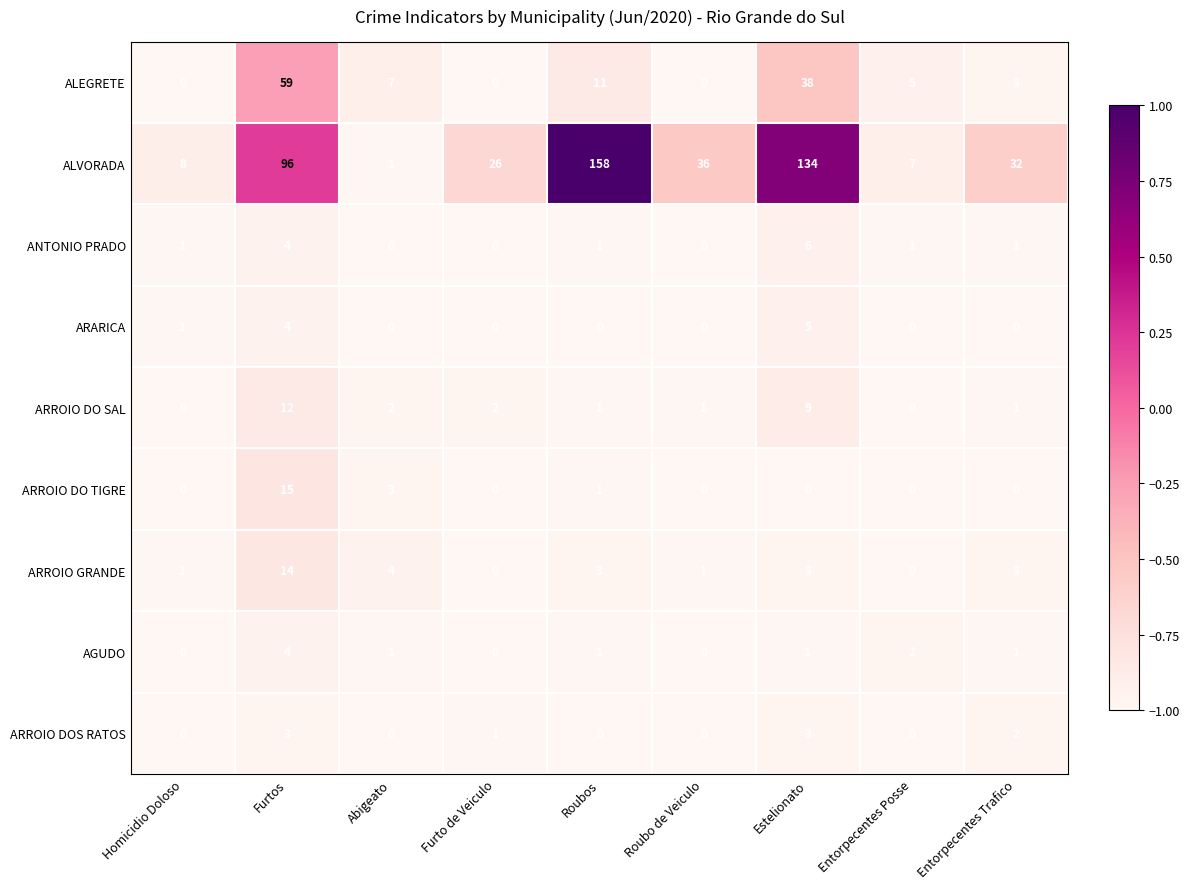

What is the sum of all ARROIO GRANDE values?

29